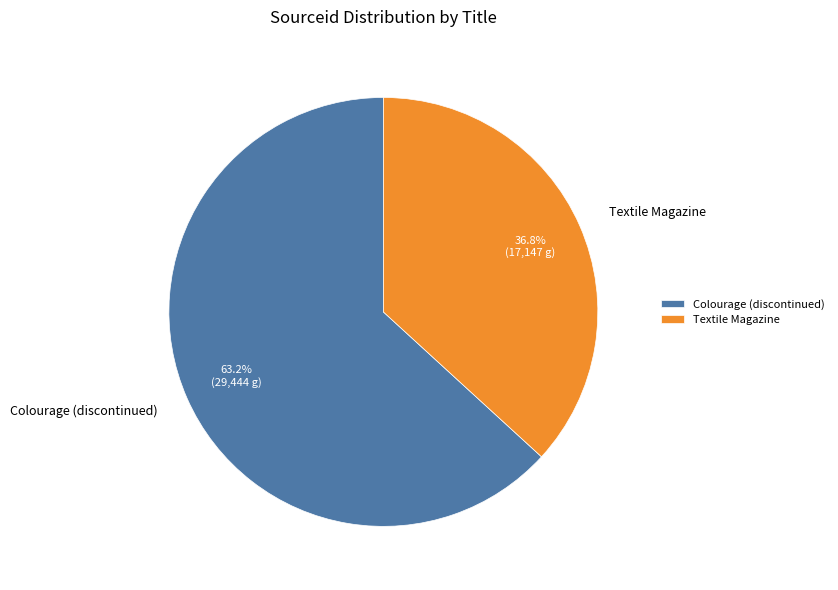

What is the smallest slice in the pie chart?

Textile Magazine